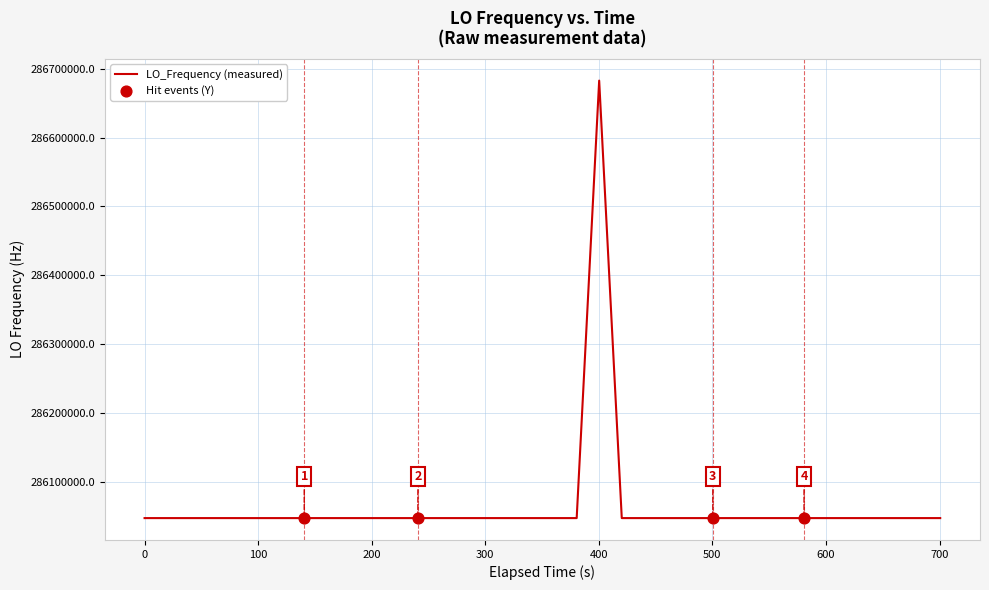

What is the smallest value displayed?

286046993.3